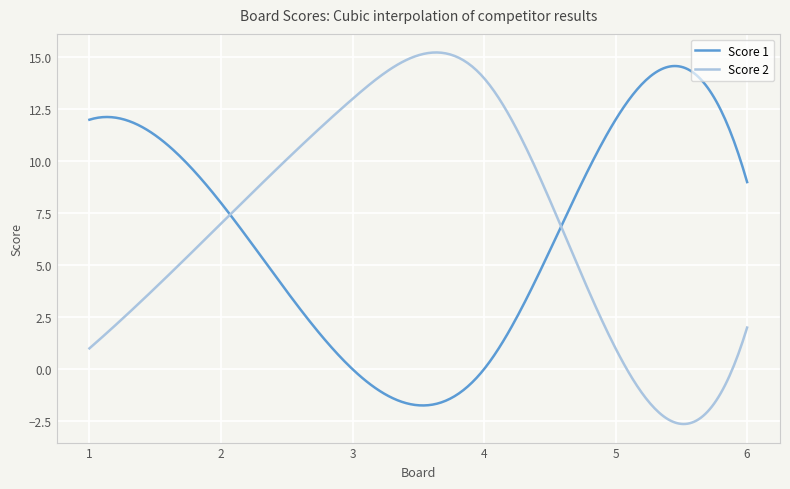

What is the minimum value for Score 1?

-1.7